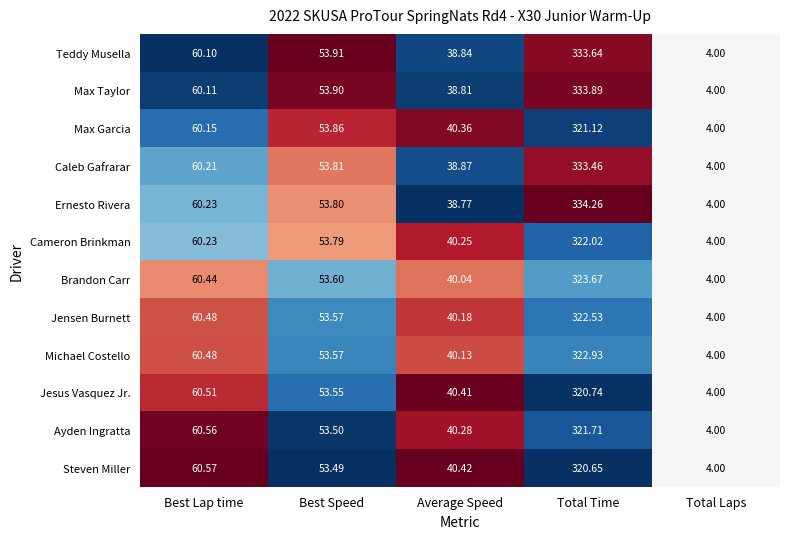

Which series has the largest range (max minus min)?

Ernesto Rivera